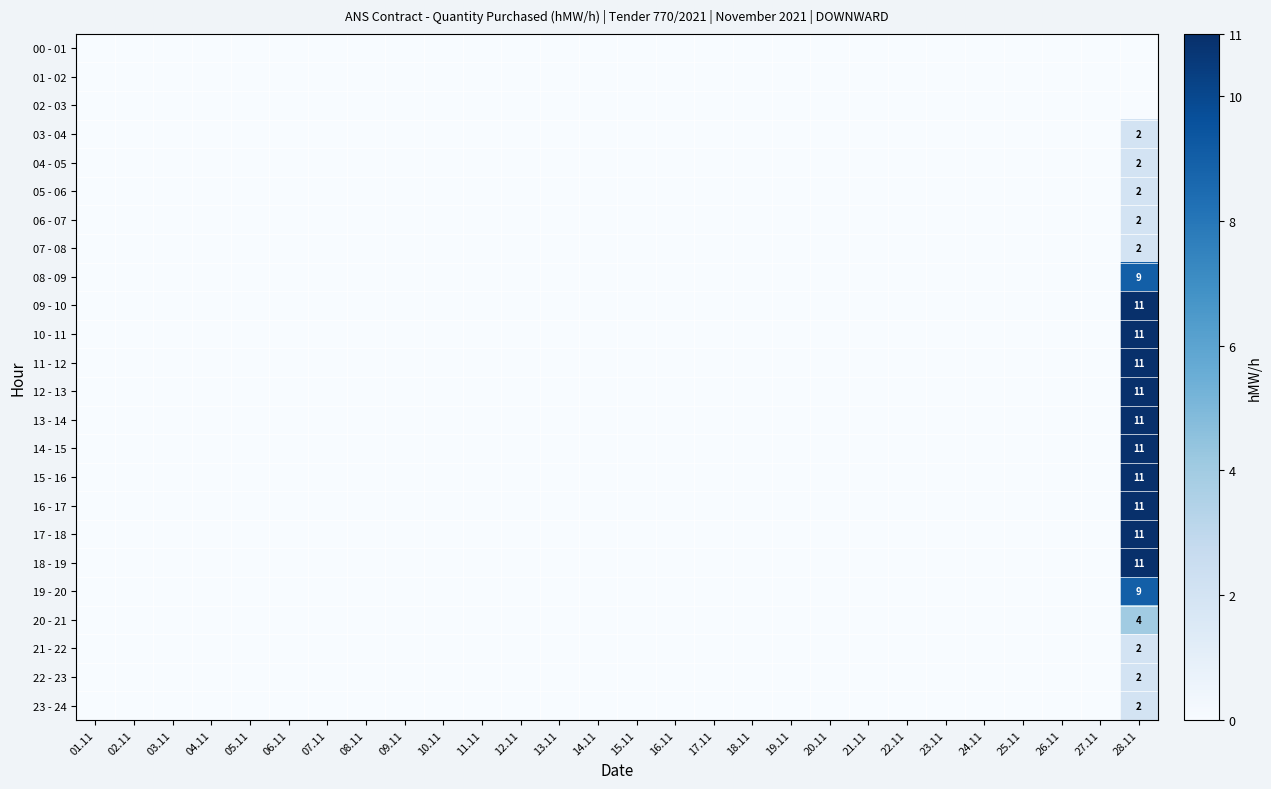

Is it true that 07 - 08 equals 1 at 11.11?

False